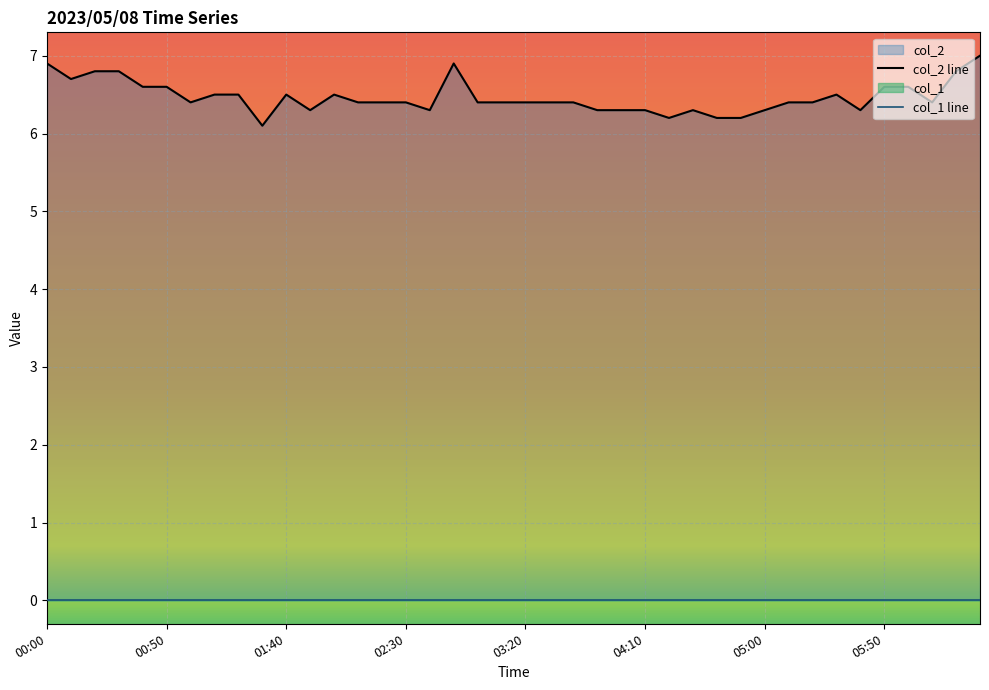

How many col_2 line values are between 6 and 7?

40